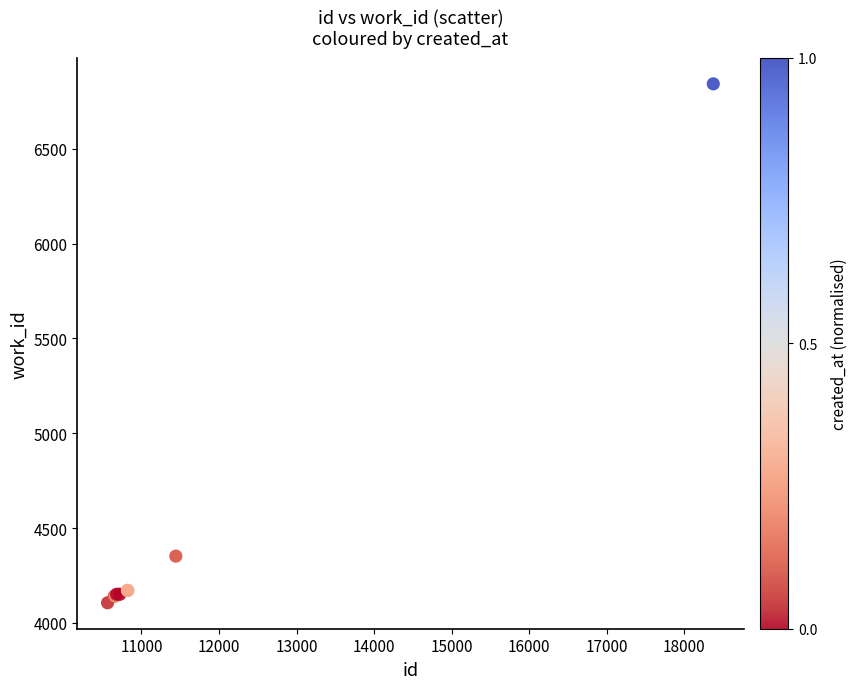

What Y value in the scatter plot is closest to 5474?

4352